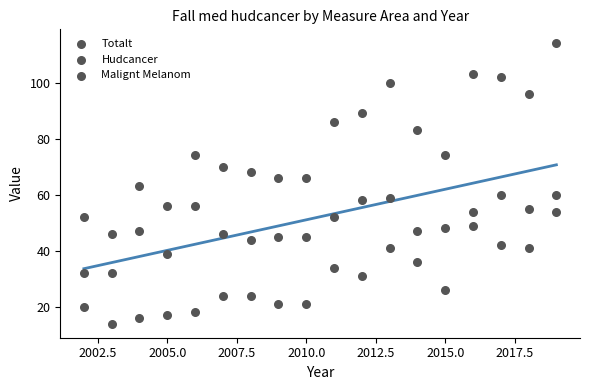

Count the number of points in this scatter plot.

54